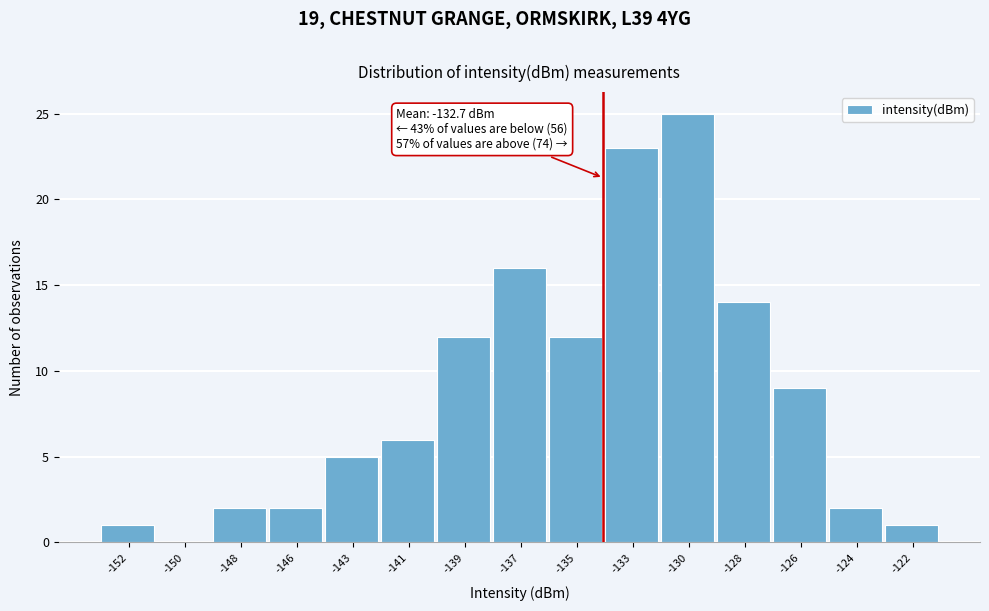

Reading right to left, extract all data points from this chart.

-122=1	-124=2	-126=9	-128=14	-130=25	-133=23	-135=12	-137=16	-139=12	-141=6	-143=5	-146=2	-148=2	-150=0	-152=1